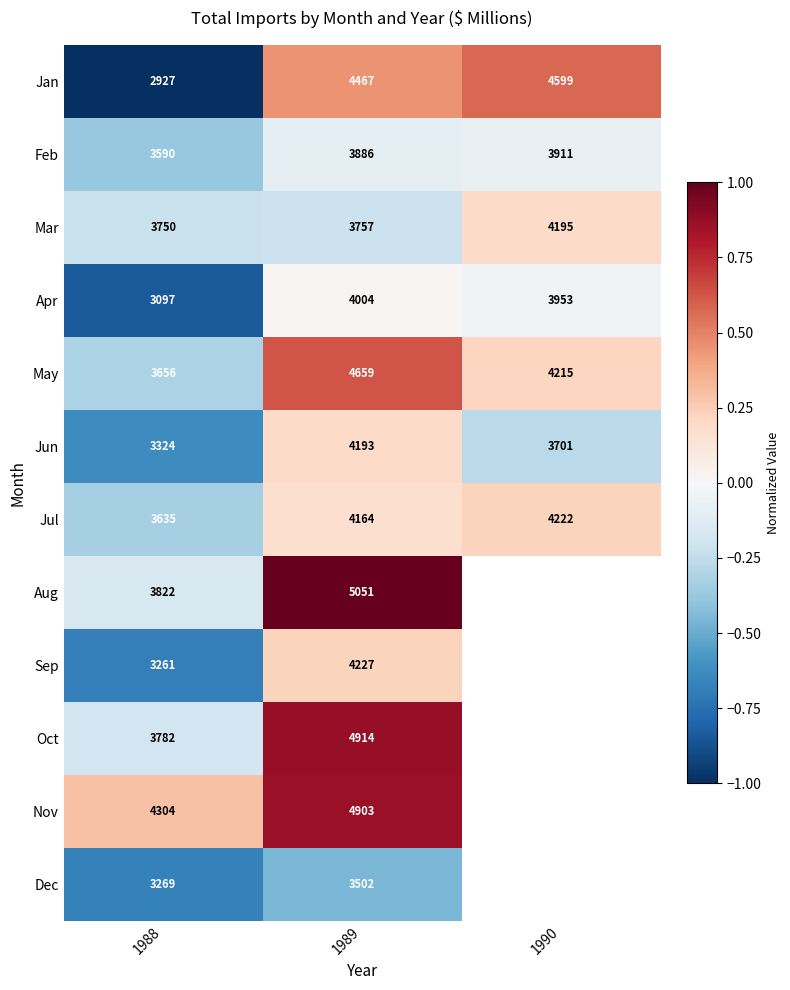

Is it true that Jan equals 6229 at 1989?

False